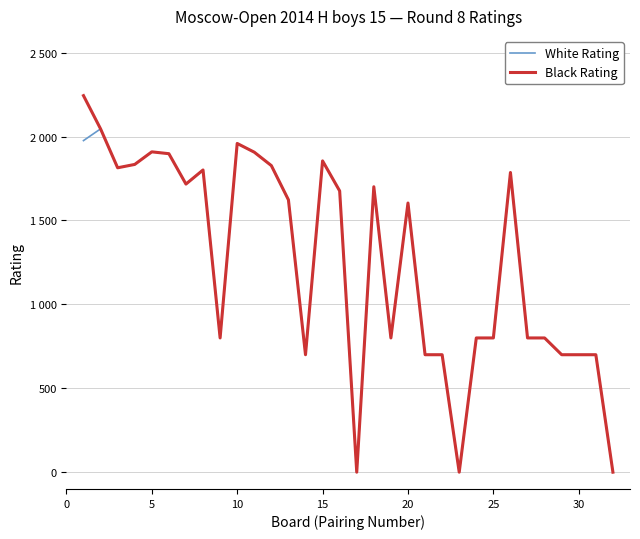

What are all the series names shown in the legend?

White Rating, Black Rating